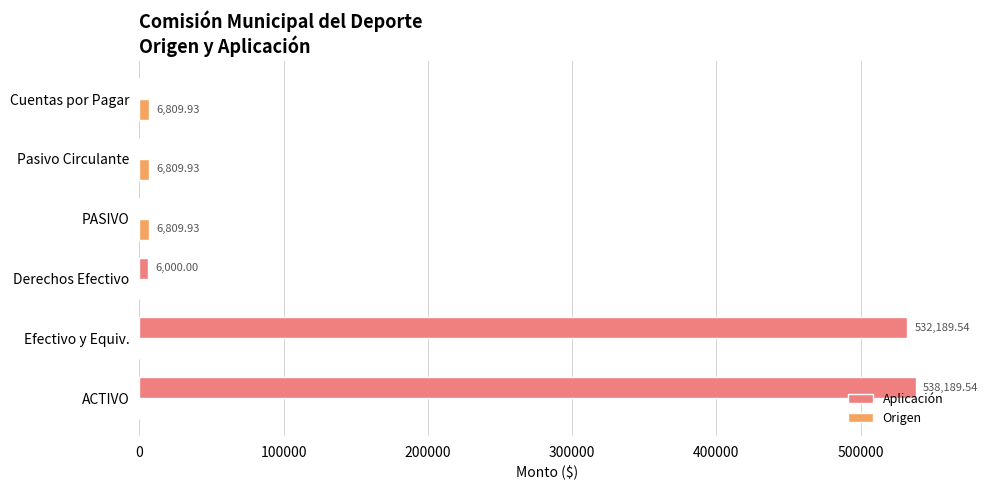

How many positive values does the Aplicación series have?

3